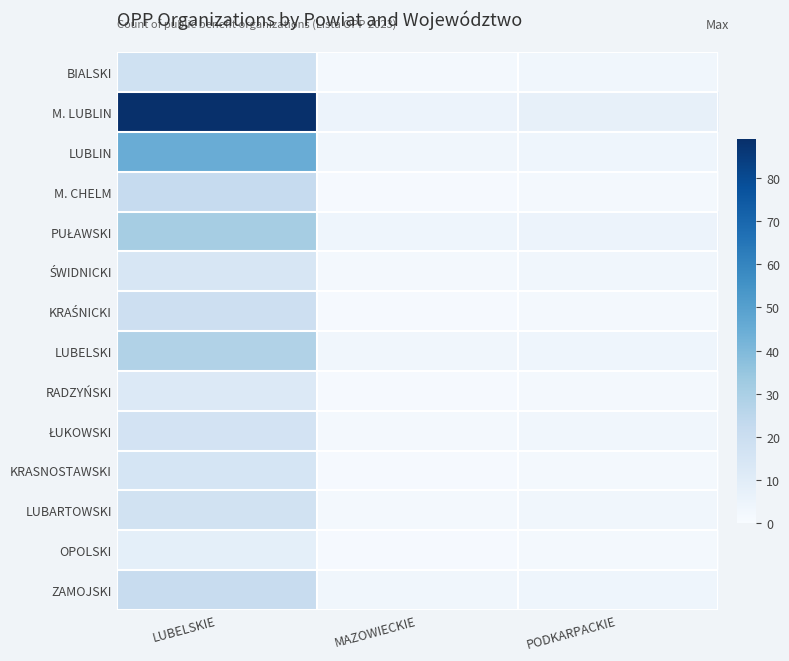

Which series has the largest total across all categories?

M. LUBLIN